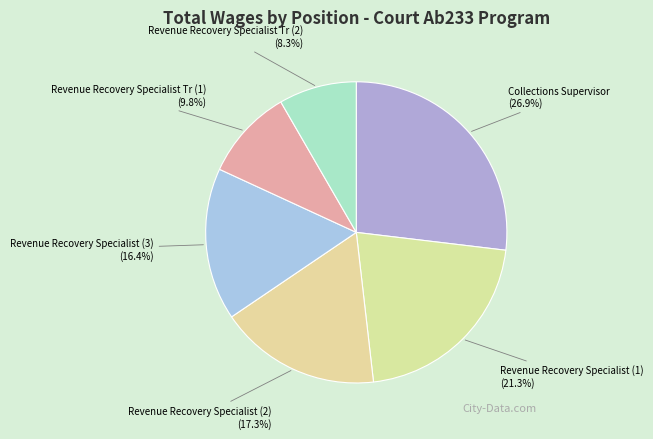

Count the number of slices in the pie.

6